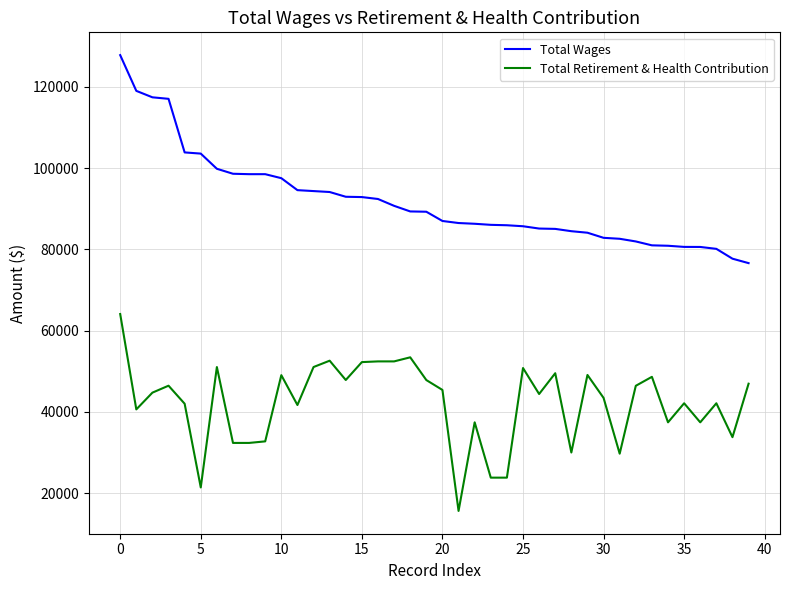

True or false: Total Retirement & Health Contribution and Total Wages cross at least once.

False